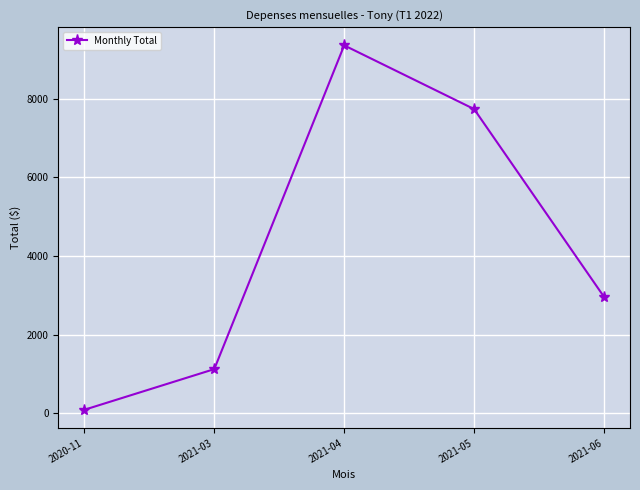

Reading right to left, what are all the values shown in this chart?

2021-06=2961.1	2021-05=7731.2	2021-04=9349.9	2021-03=1125.0	2020-11=92.1